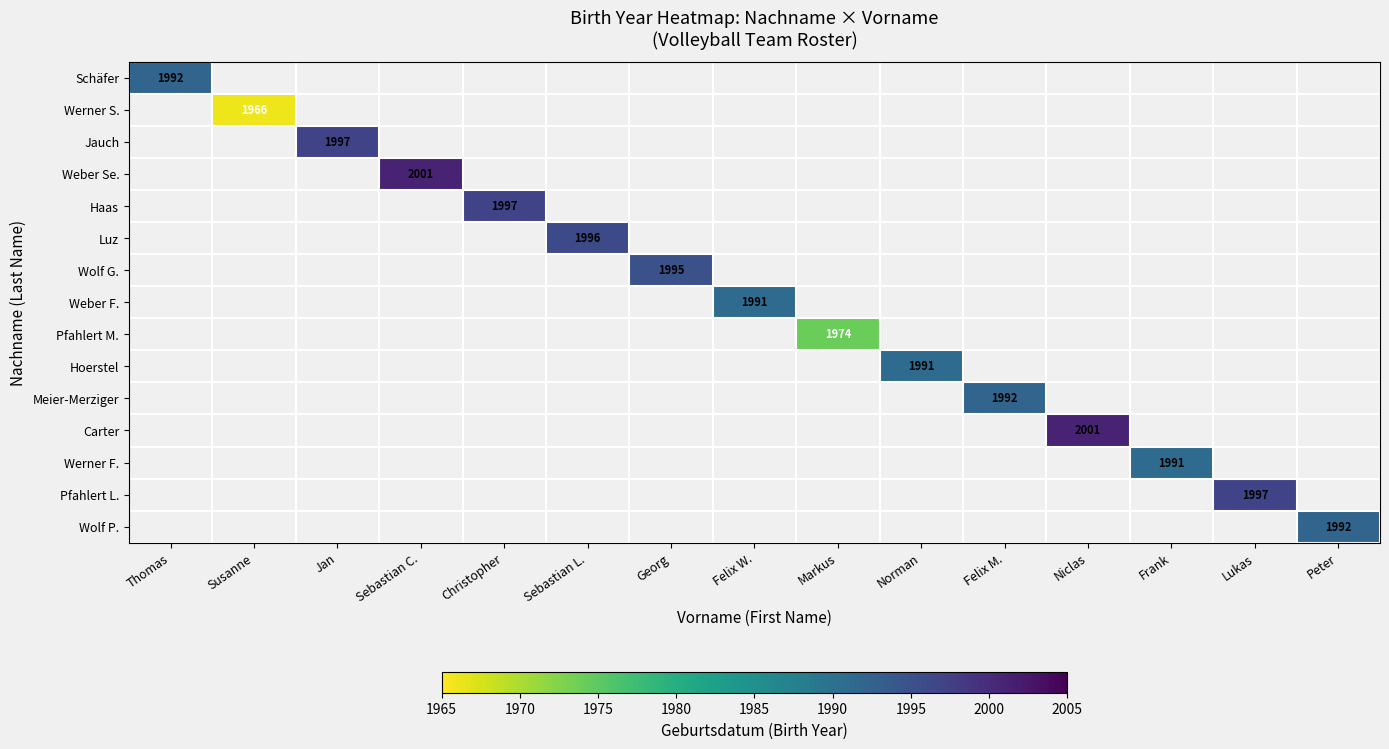

How many series are shown in this chart?

15